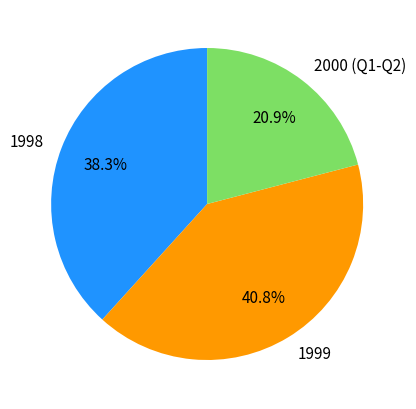

Is there a majority slice in this chart?

No